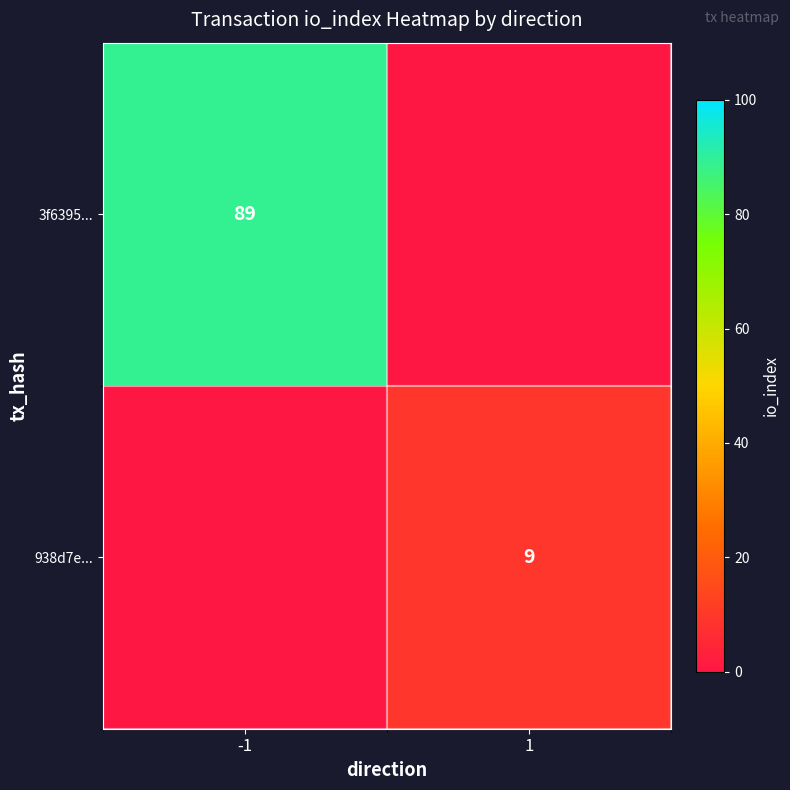

Is it true that 3f6395... equals 138 at -1?

False